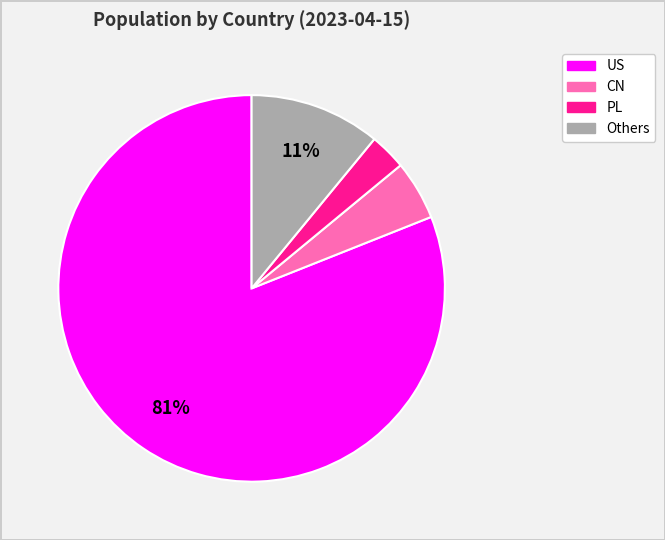

Does any single category account for the majority?

Yes